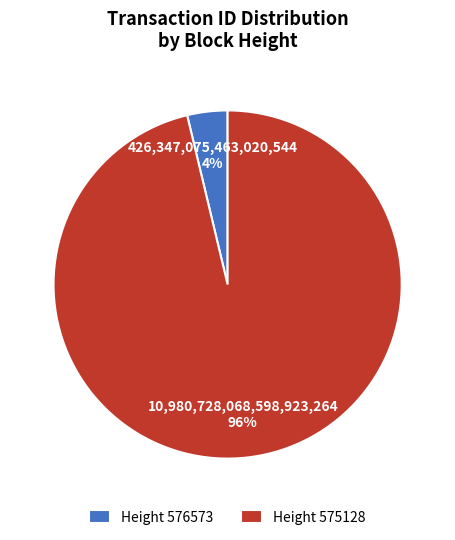

Which slice represents more than half of the pie?

Height 575128